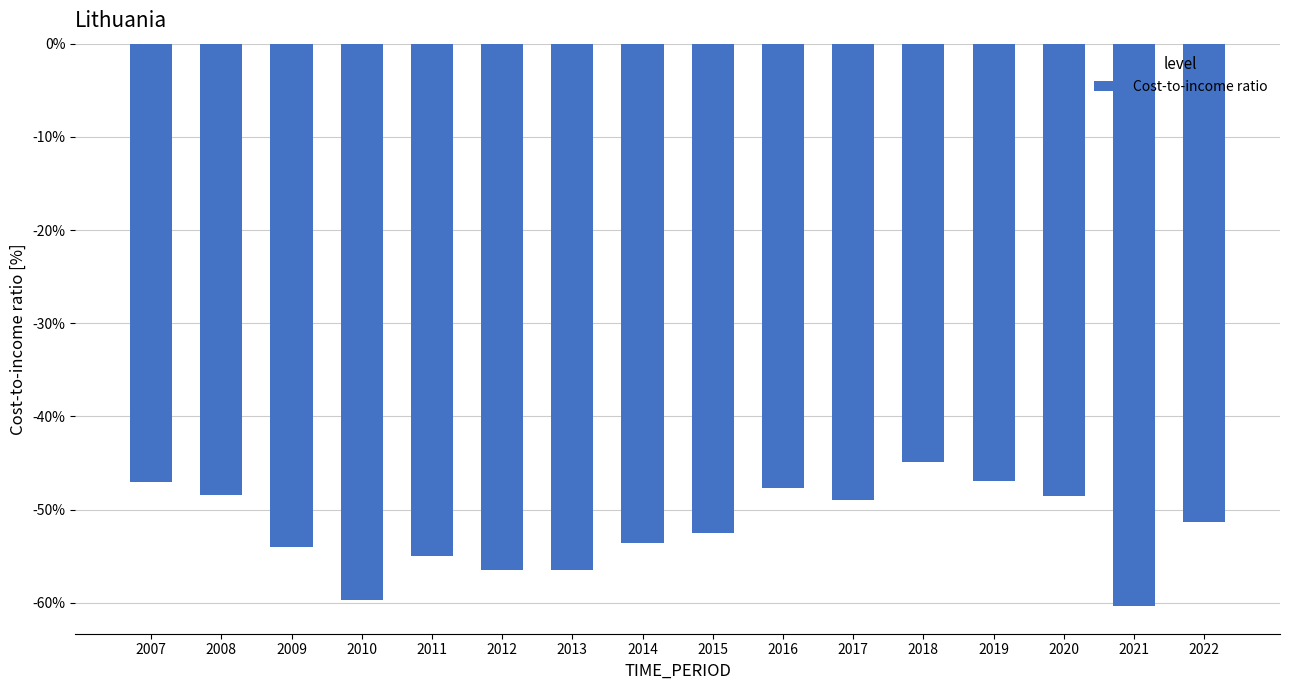

At which category does the chart reach its peak across all series?

2018